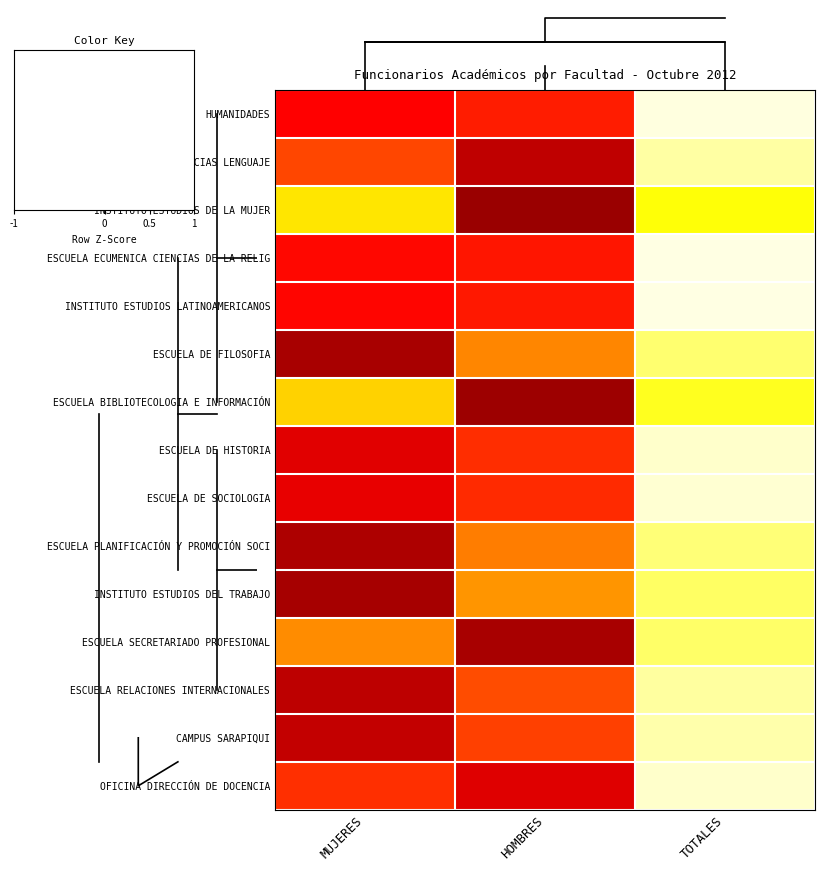

True or false: INSTITUTO ESTUDIOS DEL TRABAJO has a value of -1.4 at MUJERES.

True